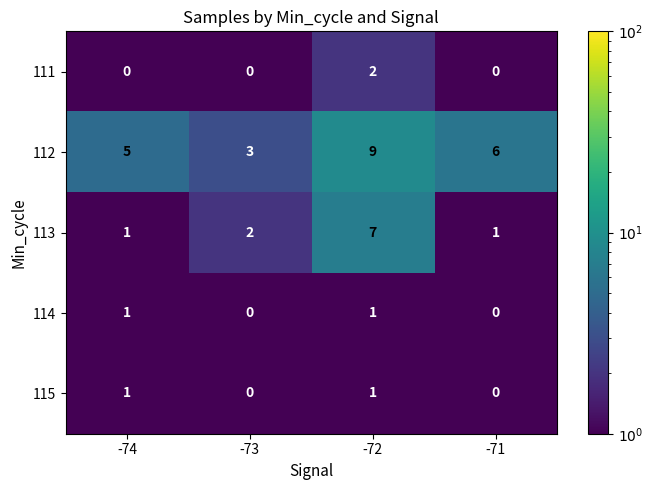

Reading right to left, list all the values displayed in this chart.

111: -71=0	-72=2	-73=0	-74=0
112: -71=6	-72=9	-73=3	-74=5
113: -71=1	-72=7	-73=2	-74=1
114: -71=0	-72=1	-73=0	-74=1
115: -71=0	-72=1	-73=0	-74=1